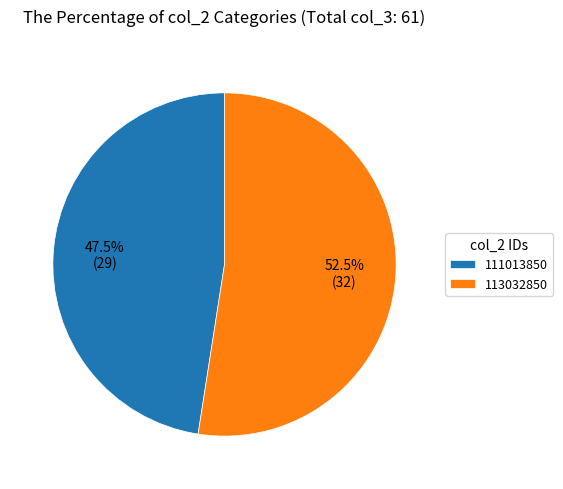

How many segments does this pie chart have?

2